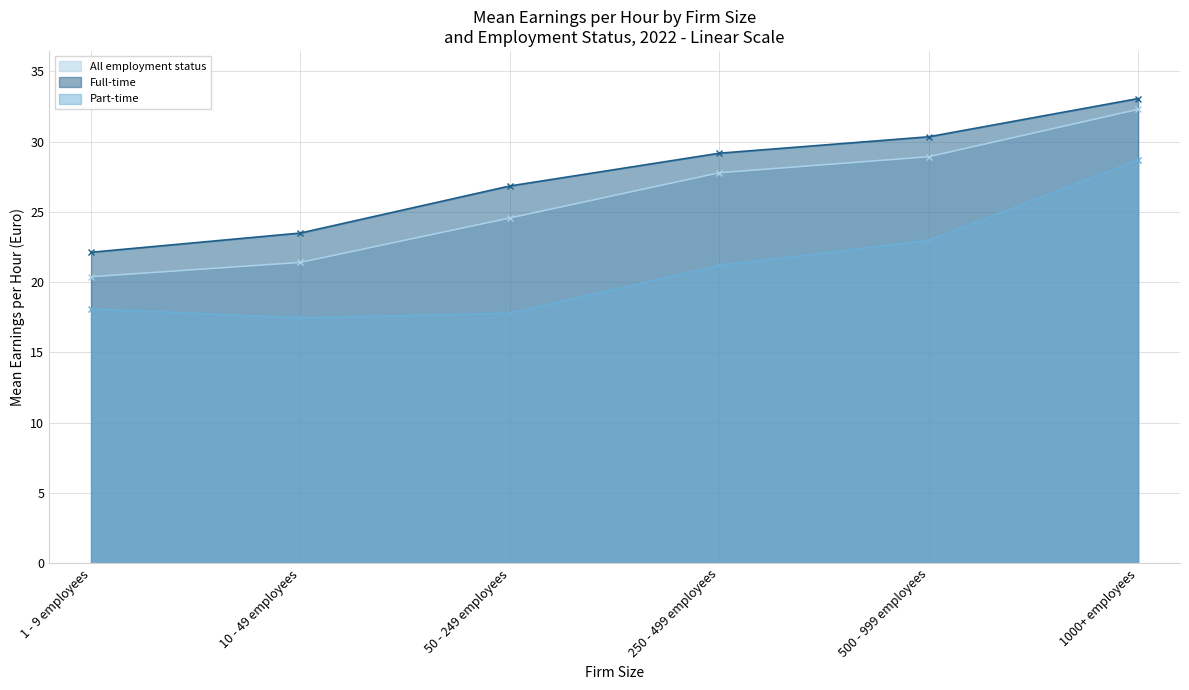

Which category has the highest value in the Part-time series?

1000+ employees